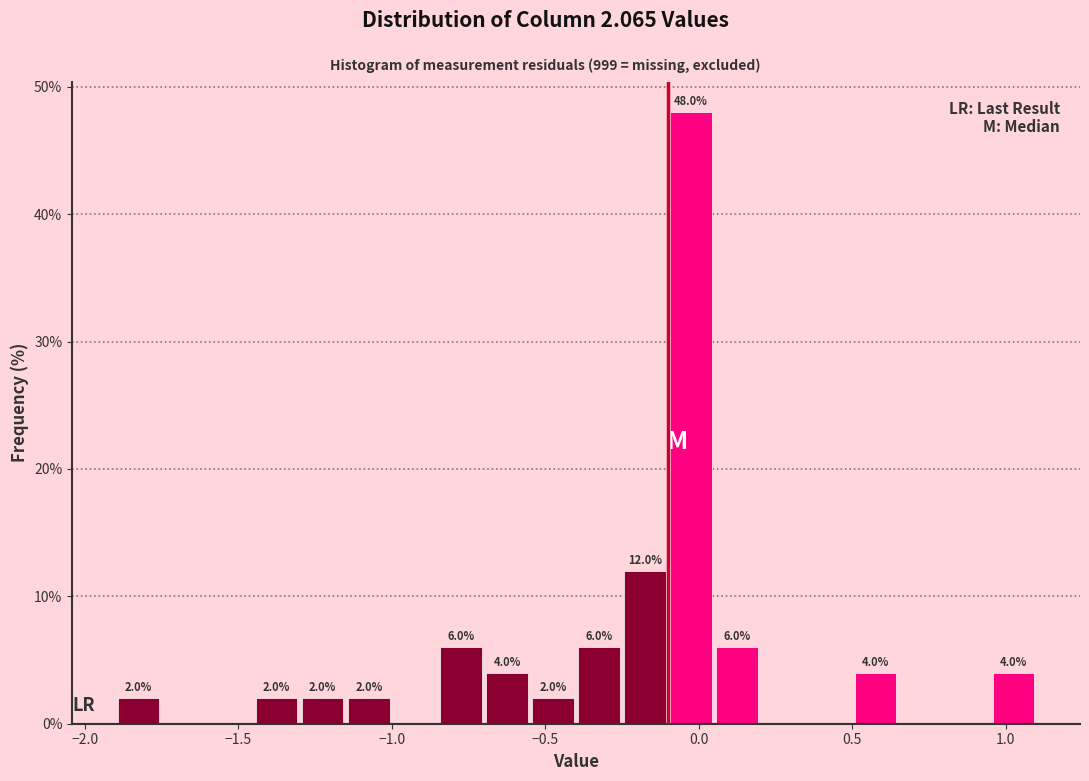

Around what value on the x-axis is the tallest bar? Give the approximate position of its centre, as read against the axis.

0.00